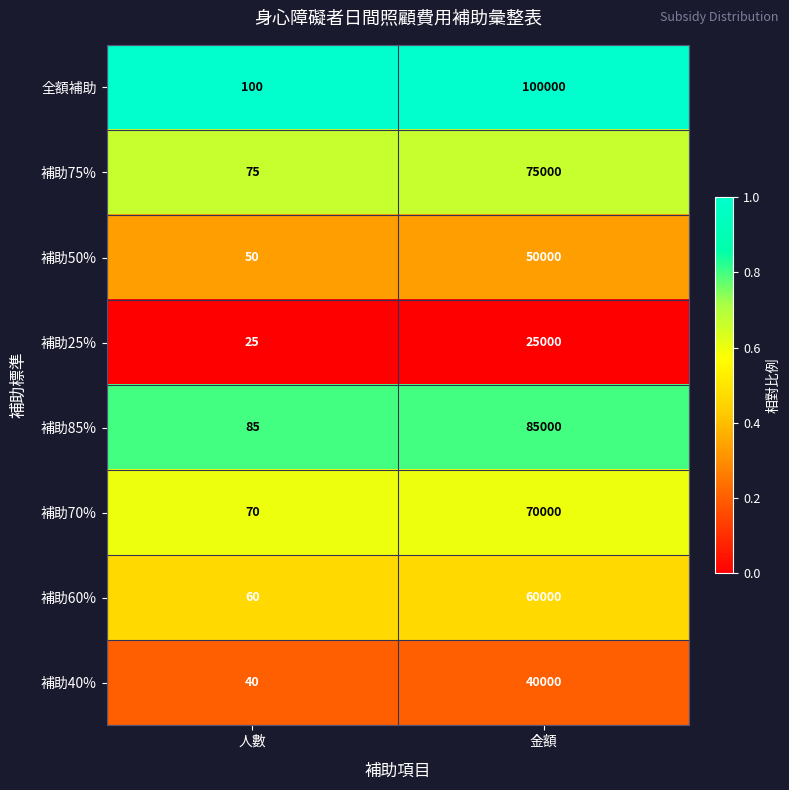

Which series has the widest spread of values?

全額補助